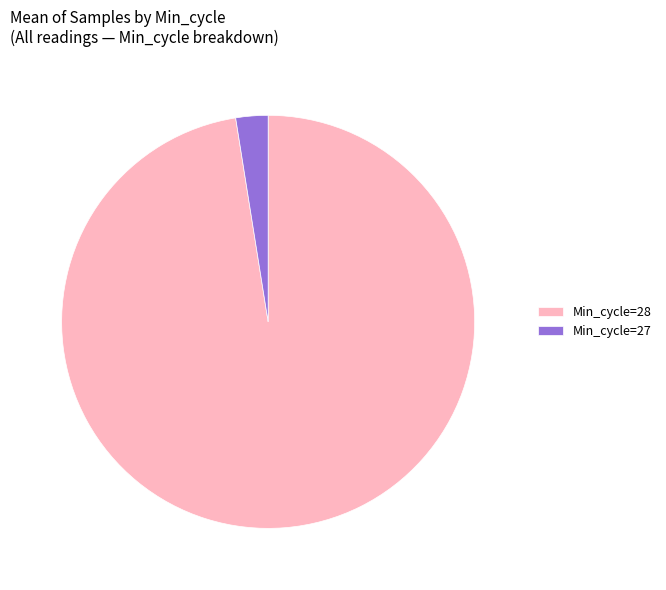

What is the smallest slice in the pie chart?

Min_cycle=27